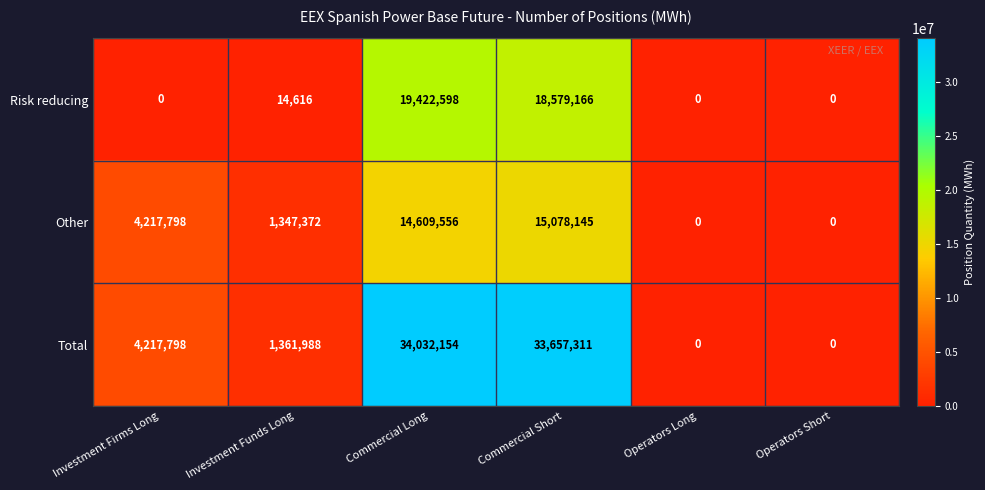

Reading left to right, transcribe all the data shown in this chart.

Risk reducing: Investment Firms Long=0	Investment Funds Long=14616	Commercial Long=19422598	Commercial Short=18579166	Operators Long=0	Operators Short=0
Other: Investment Firms Long=4217798	Investment Funds Long=1347372	Commercial Long=14609556	Commercial Short=15078145	Operators Long=0	Operators Short=0
Total: Investment Firms Long=4217798	Investment Funds Long=1361988	Commercial Long=34032154	Commercial Short=33657311	Operators Long=0	Operators Short=0